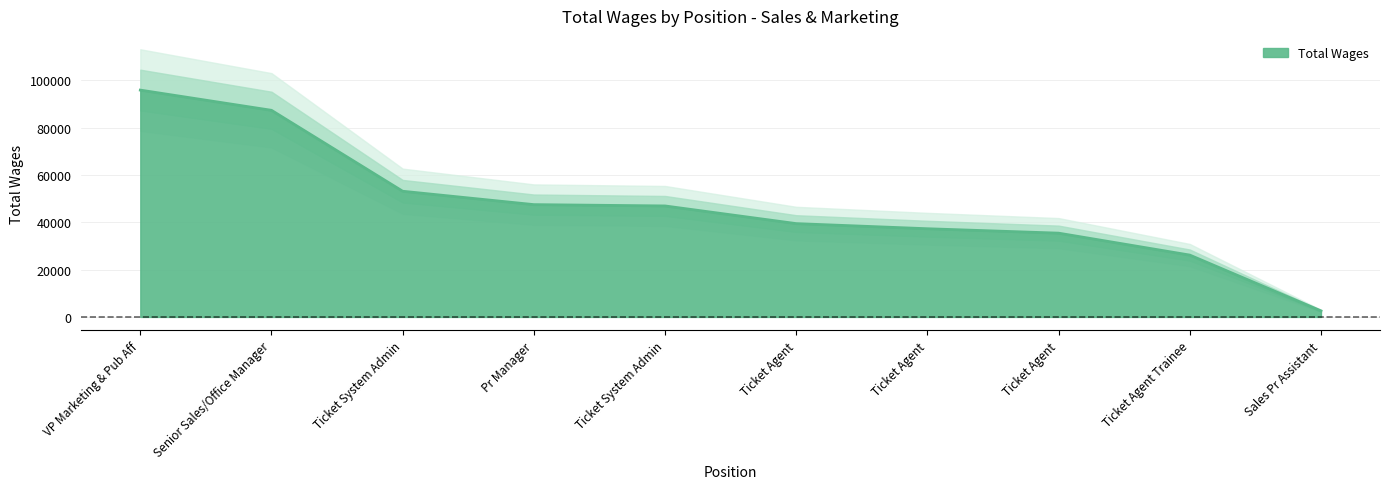

What is the sum of all values?

471583